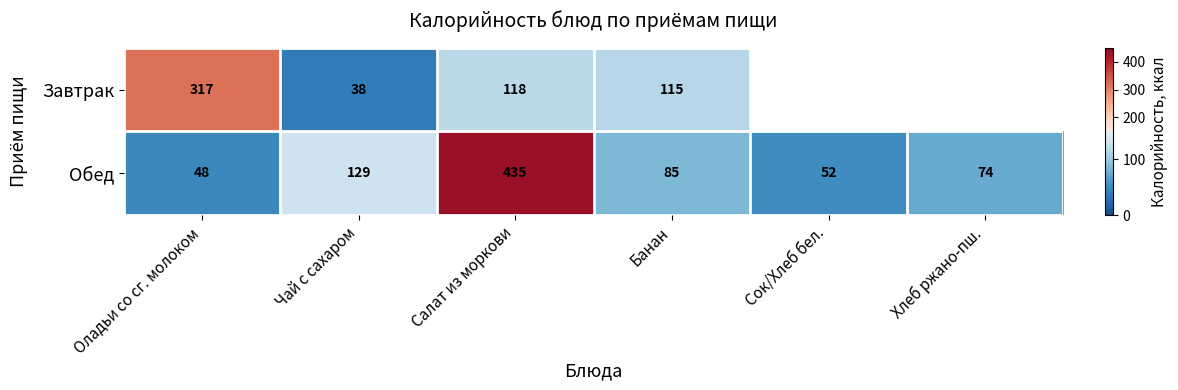

What is the spread (max minus min) of values at Банан?

30